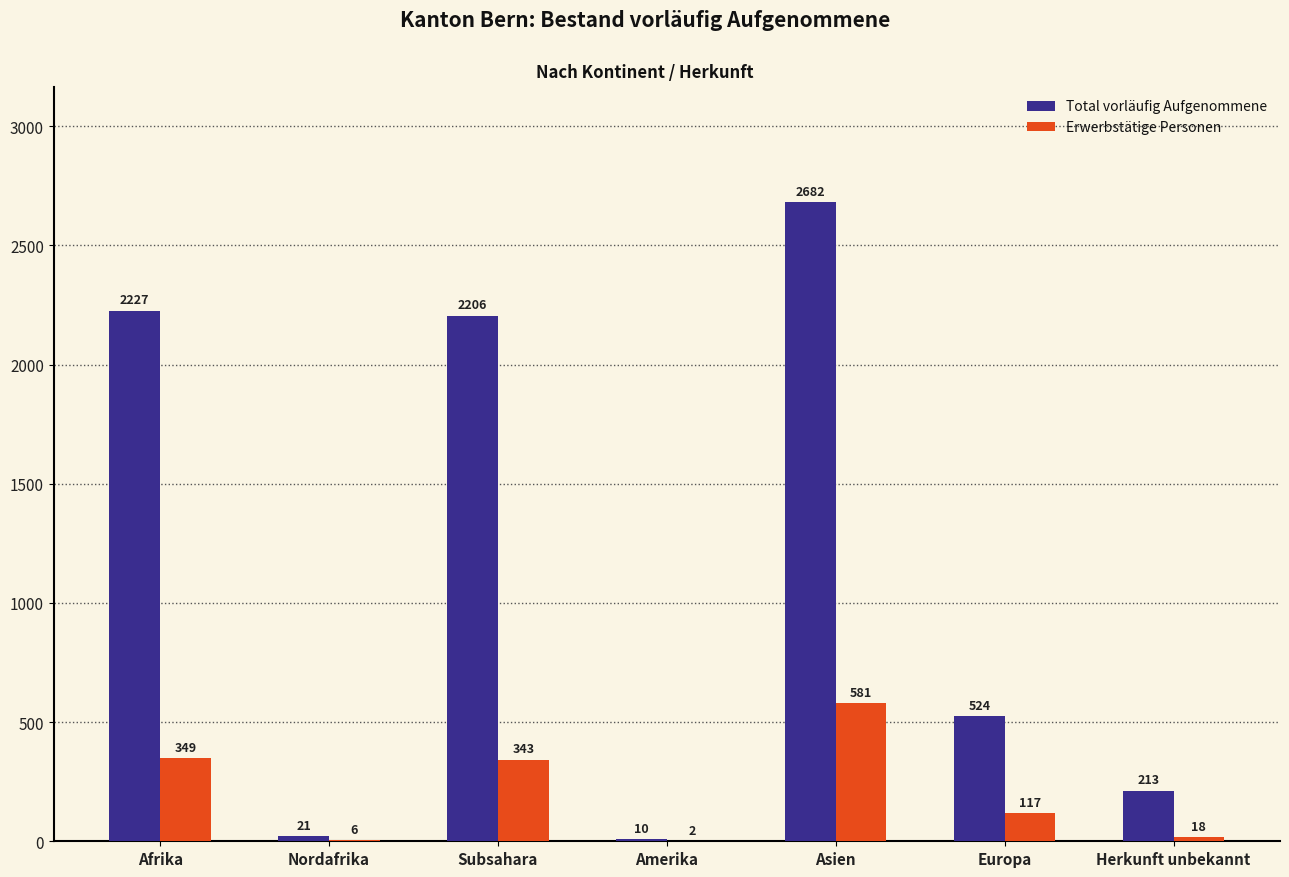

True or false: Erwerbstätige Personen has a value of 853 at Asien.

False